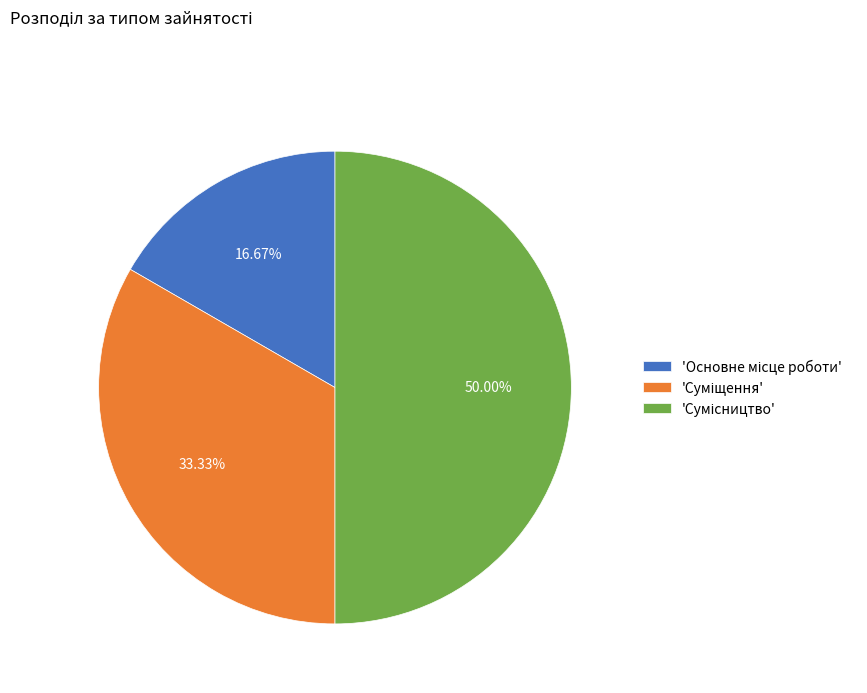

How many slices are in this pie chart?

3